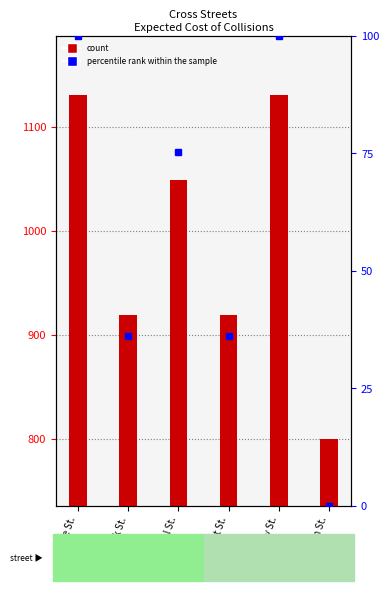

The Expected Cost ($) series shows 222.4 at Tan St.. True or false?

False